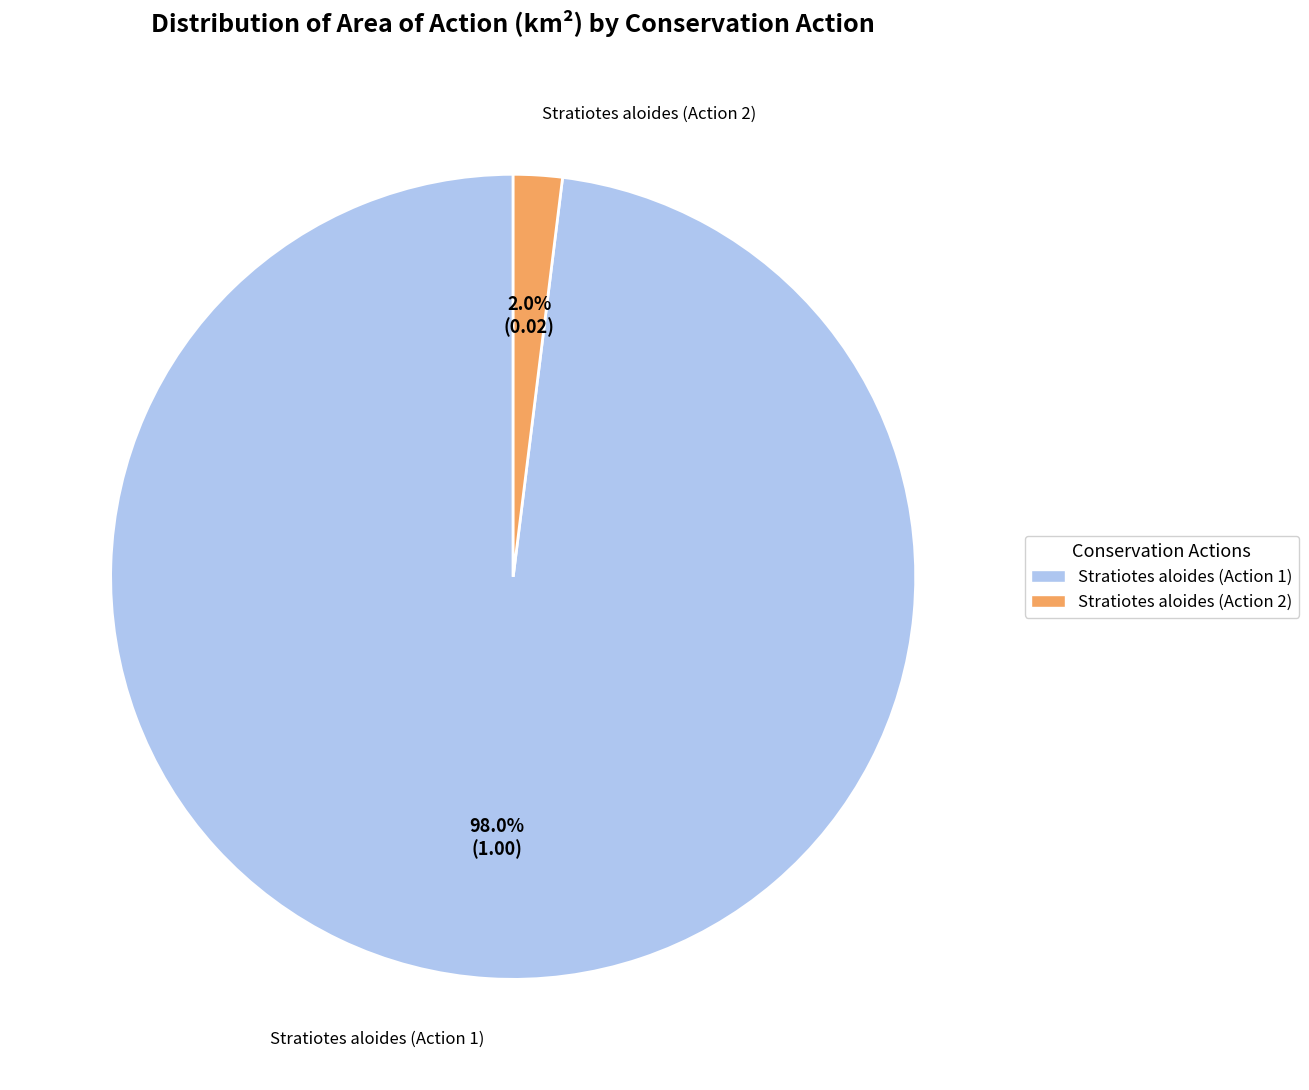

To the nearest percent, what percentage of the pie is Stratiotes aloides (Action 2)?

2%